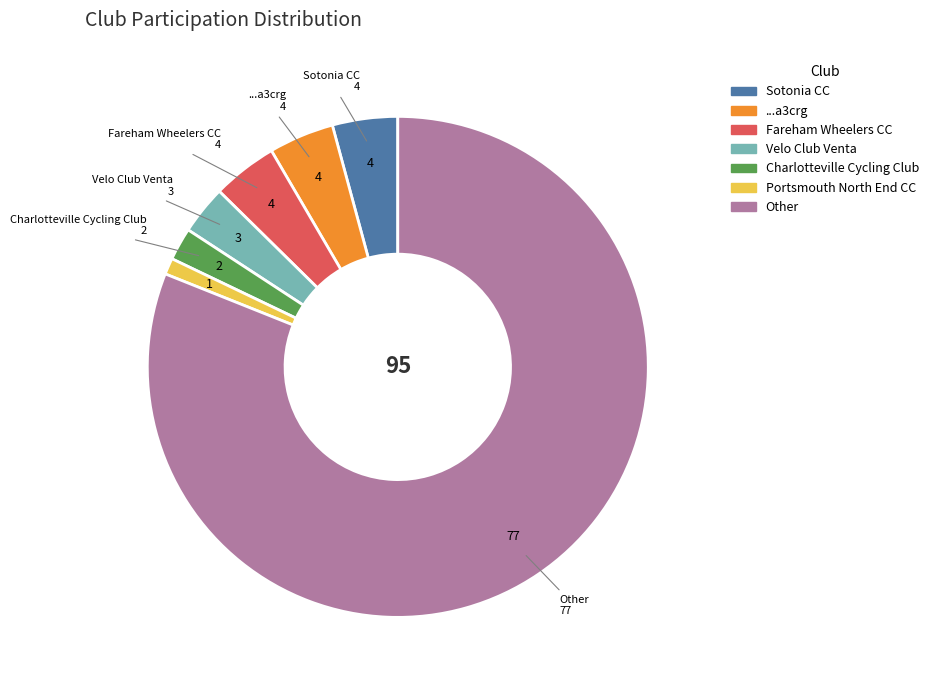

Does any single category account for the majority?

Yes